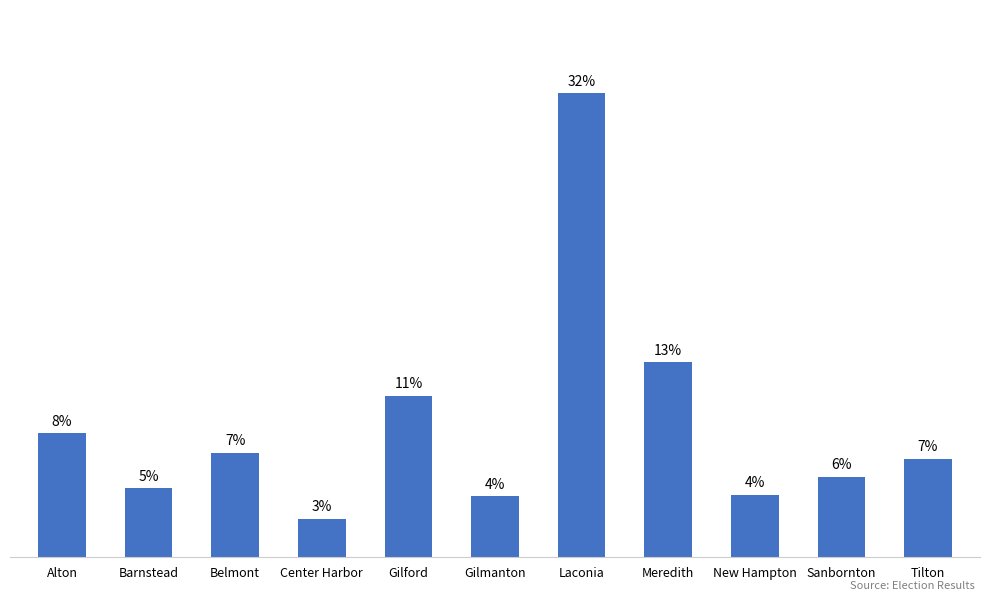

Does the chart contain any negative values?

No